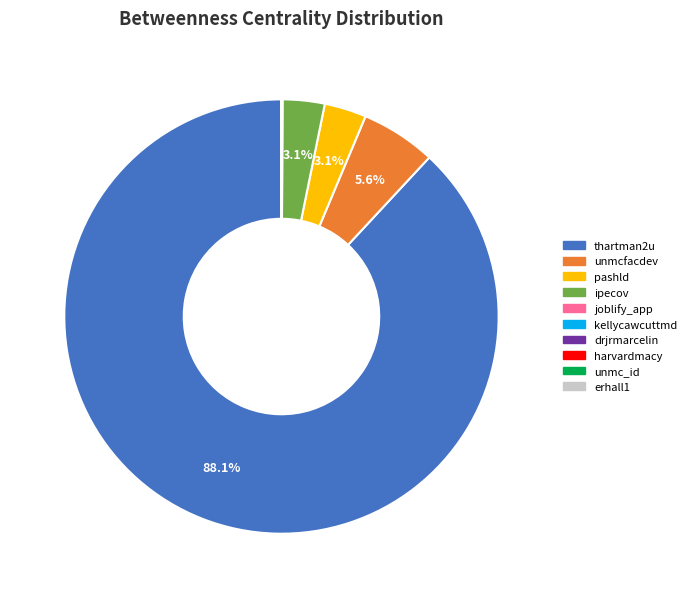

Which slice represents more than half of the pie?

thartman2u